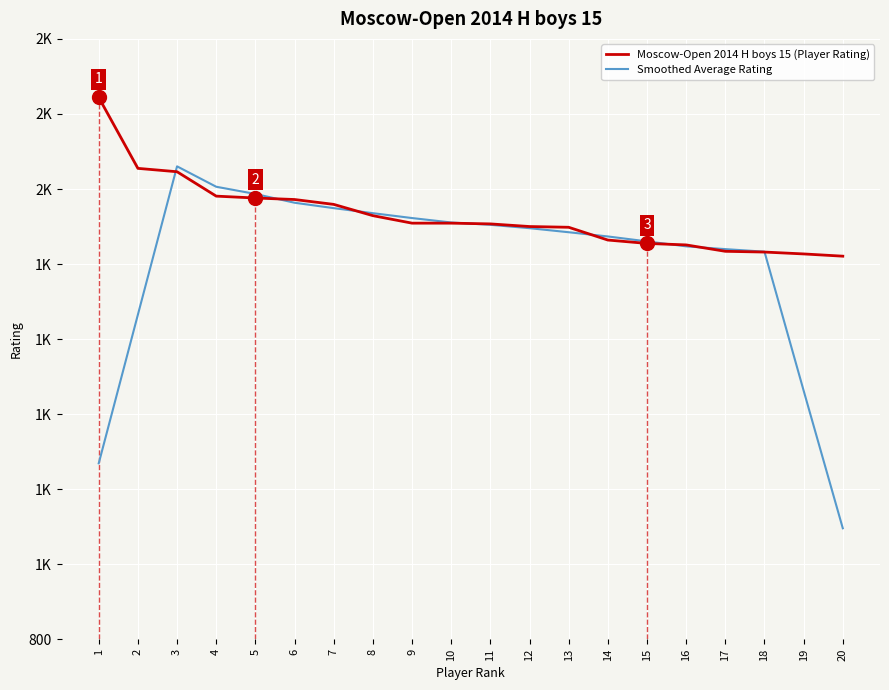

Is this an area chart (filled region under the line)?

No